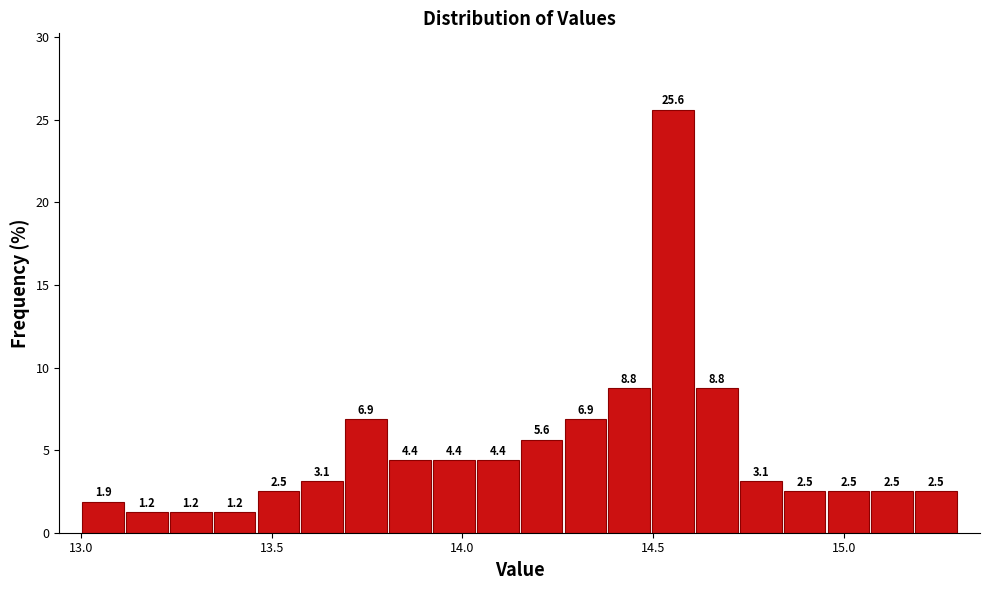

Around what value on the x-axis is the tallest bar? Give the approximate position of its centre, as read against the axis.

14.55